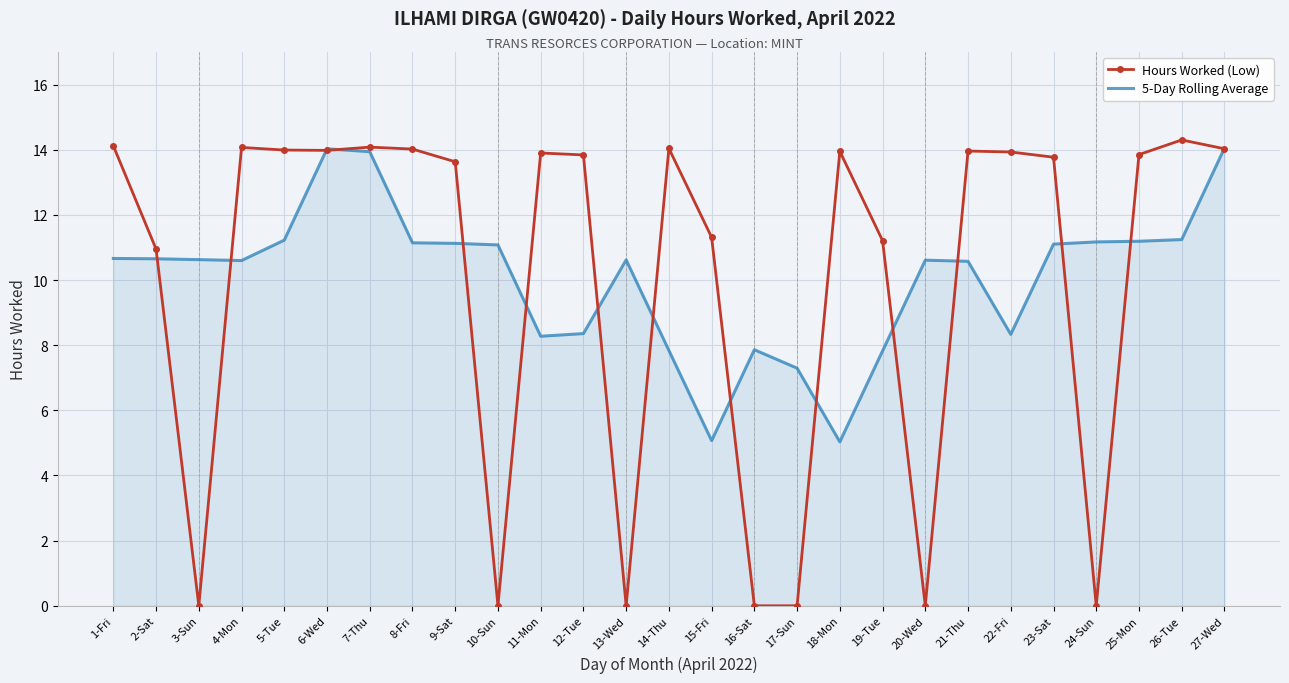

What is the spread (max minus min) of values at 14-Thu?

6.2